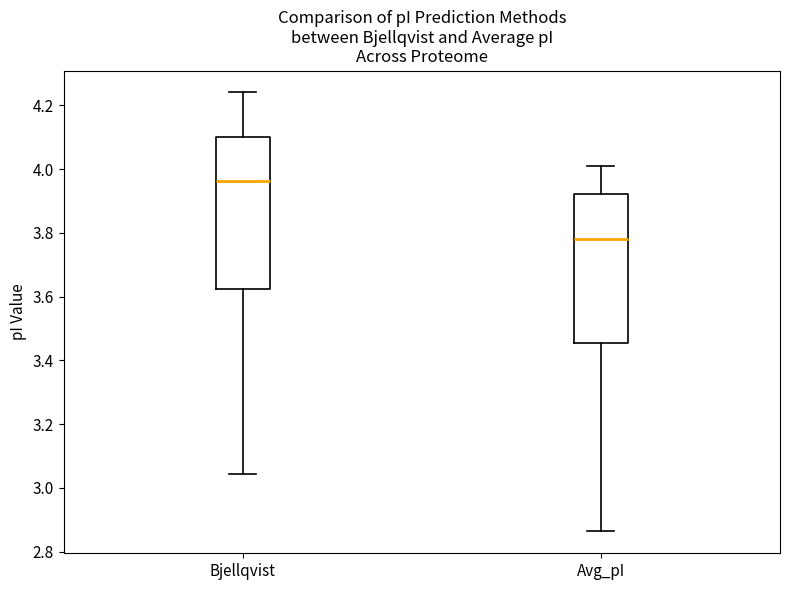

Which box's median line is the highest?

Bjellqvist